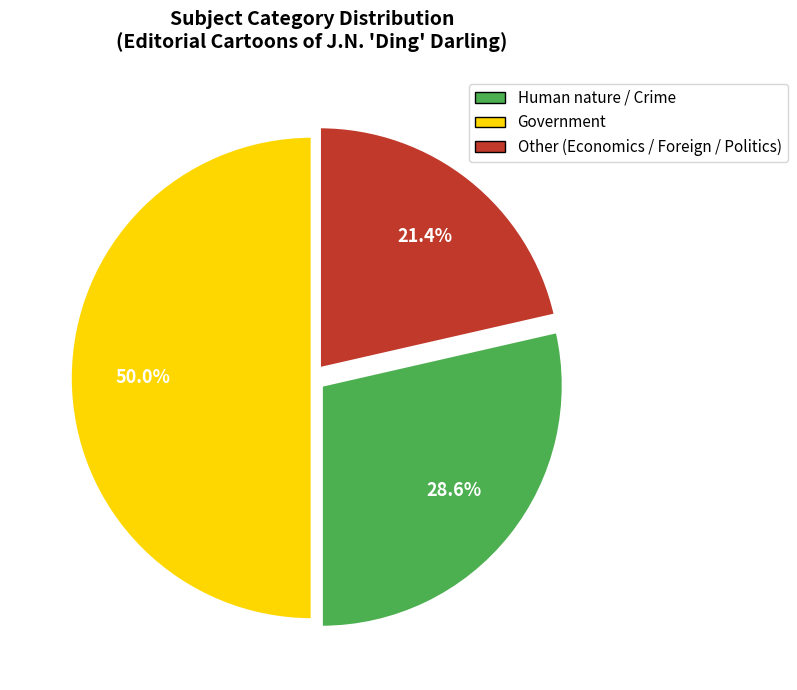

To the nearest percent, what is the difference between the largest and smallest slice percentages?

29%